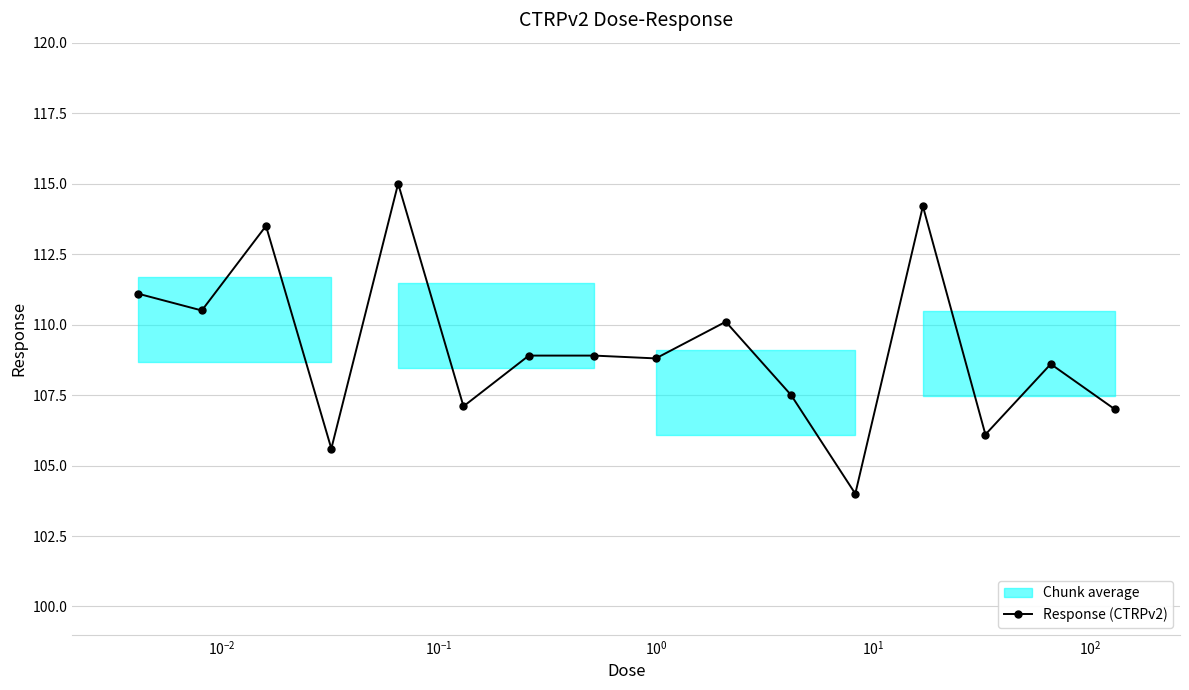

What is the value of the 13th point from the left?

114.2